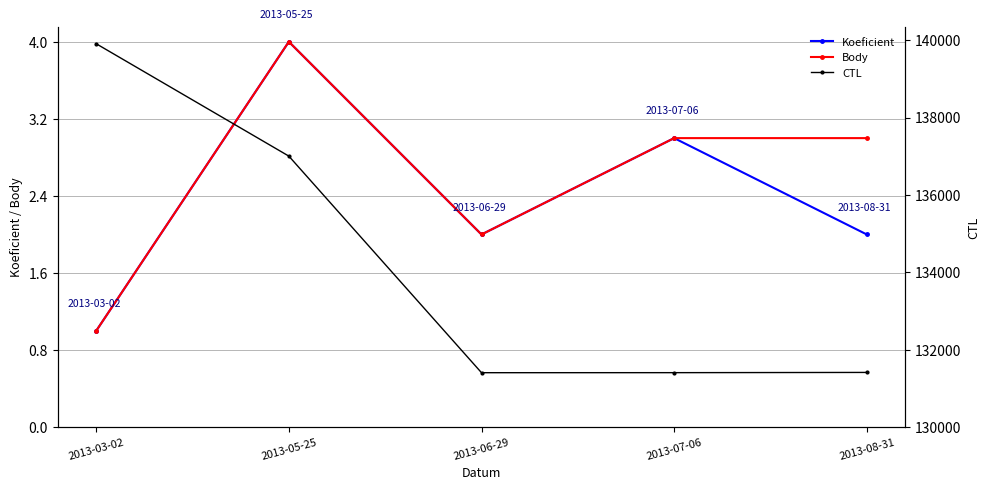

Is it true that Body equals 4 at 2013-07-06?

False